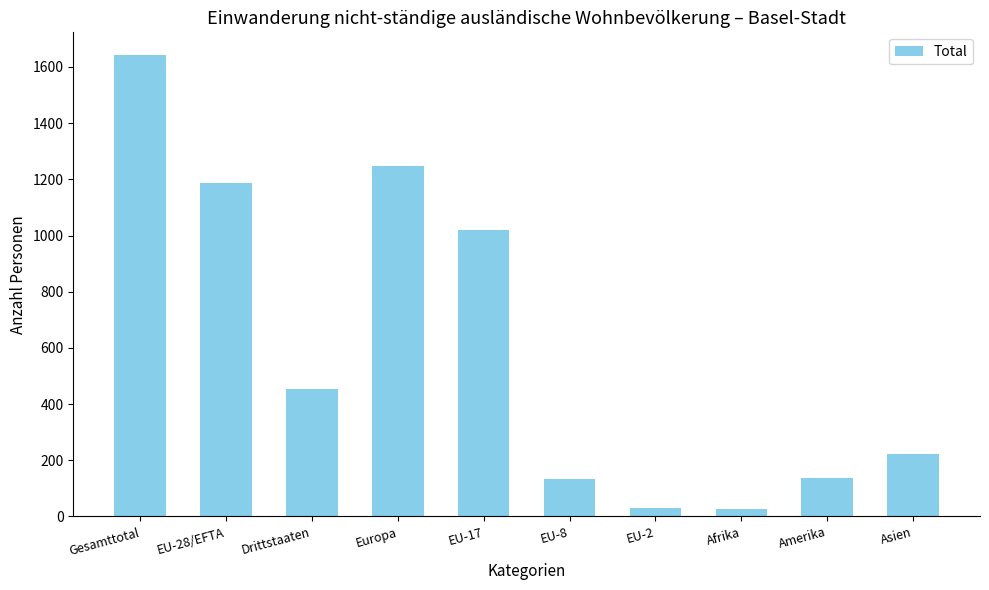

At which label is the value closest to 833?

EU-17